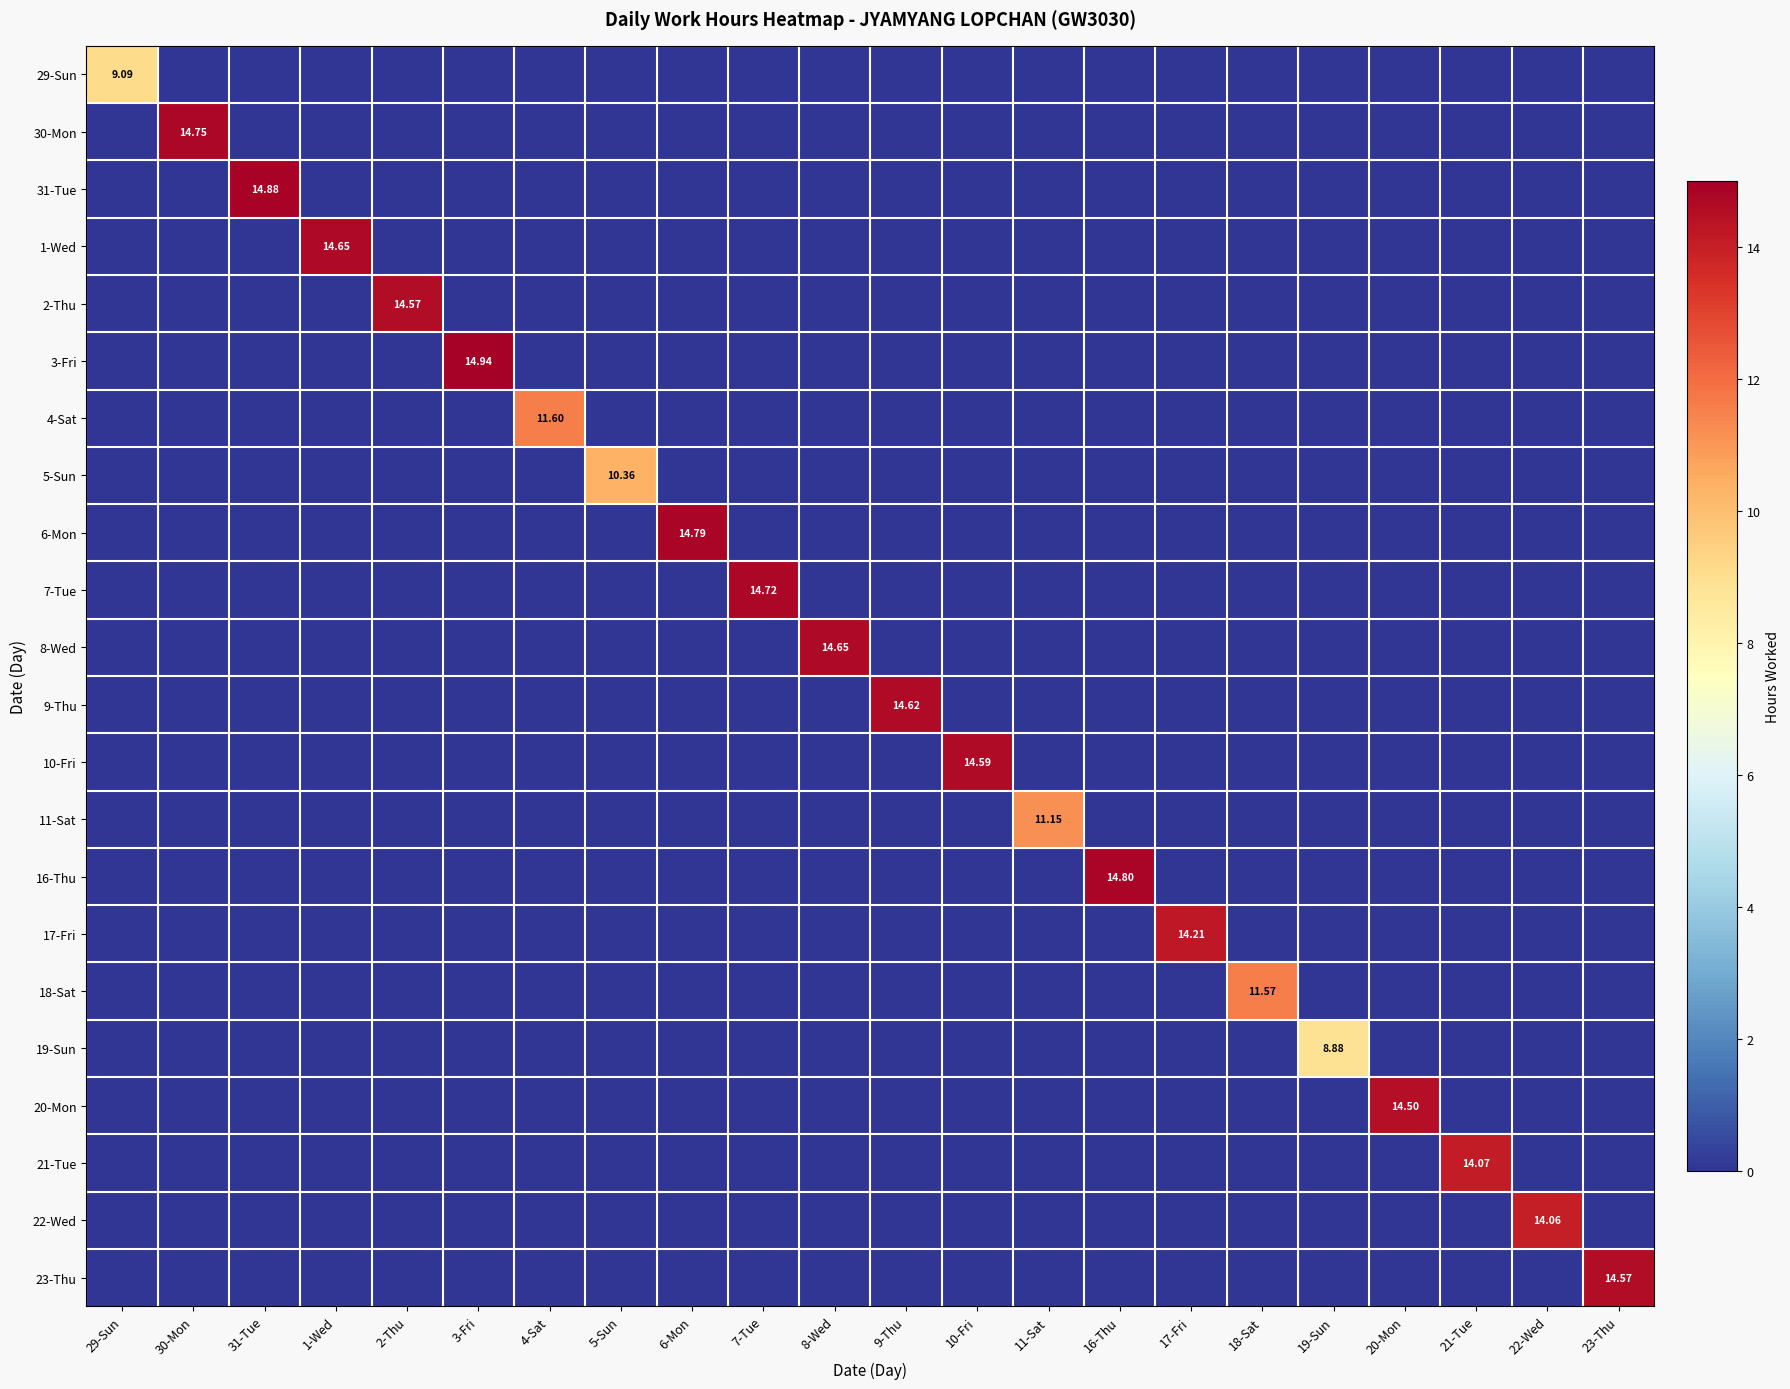

What is the difference between the highest and lowest values at 8-Wed?

14.7